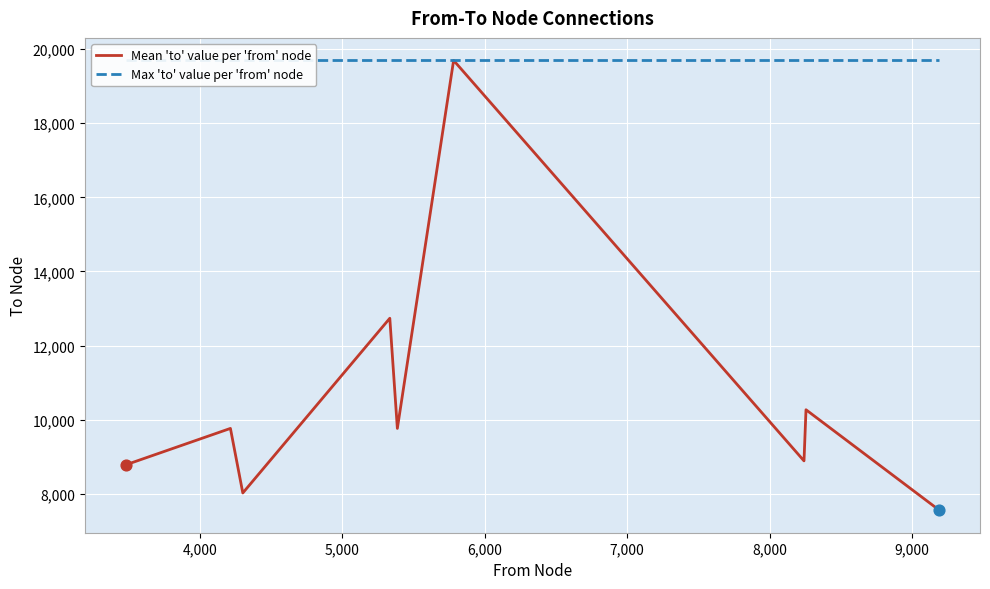

At how many categories does at least one series exceed 7991?

9